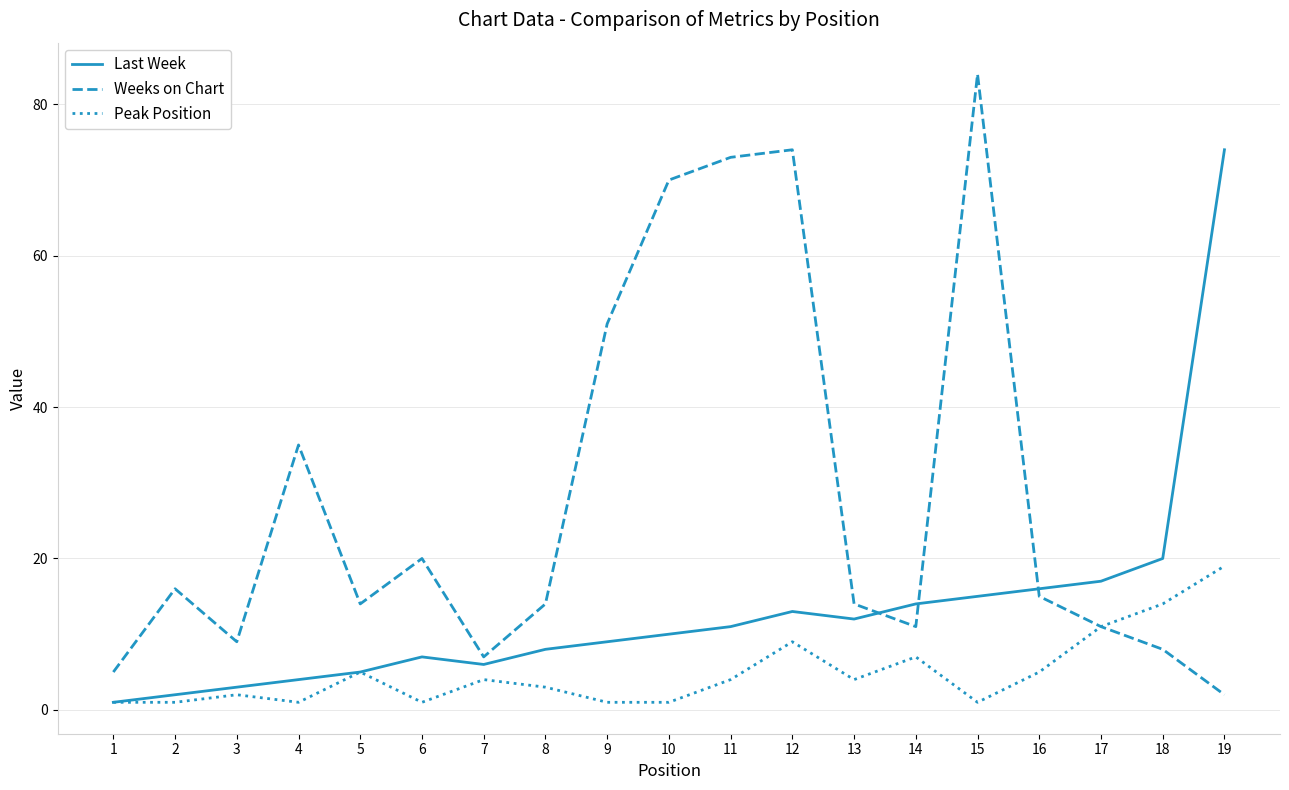

How many lines are shown in the chart?

3